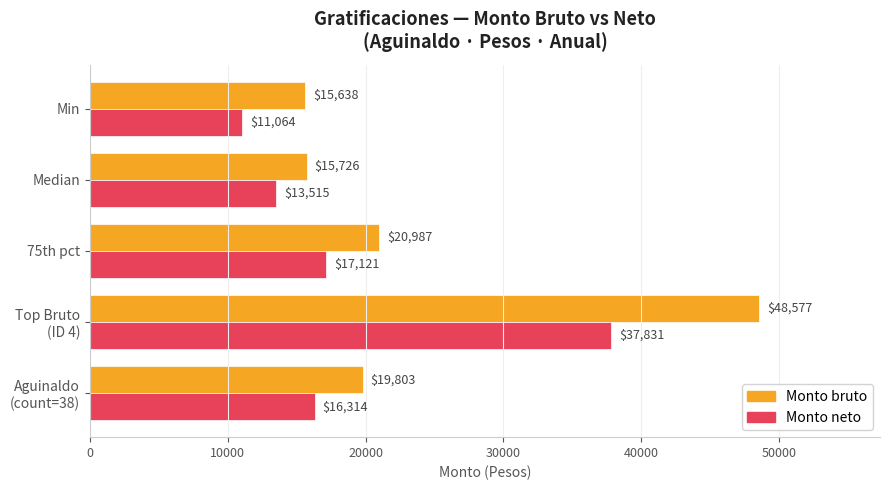

How many data points does each series have?

5